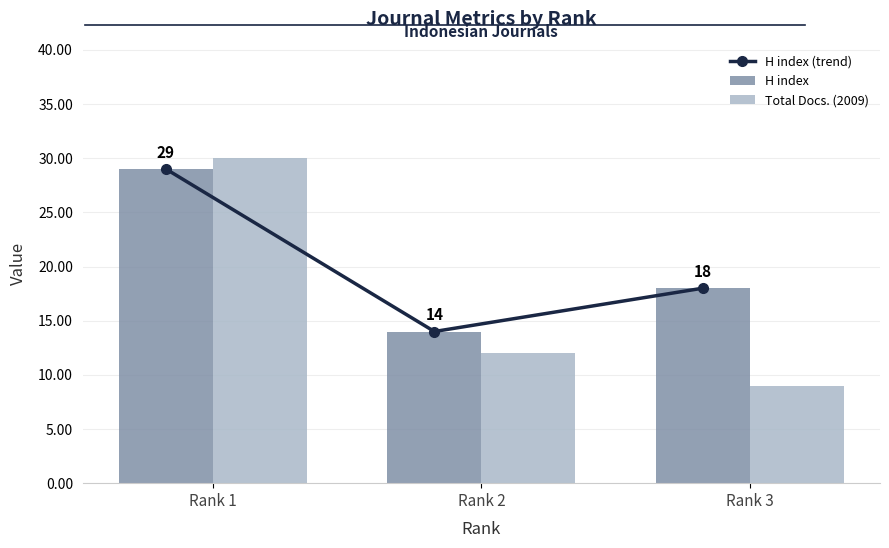

List the labels in order of Total Docs. (2009) value, smallest first.

Rank 3, Rank 2, Rank 1